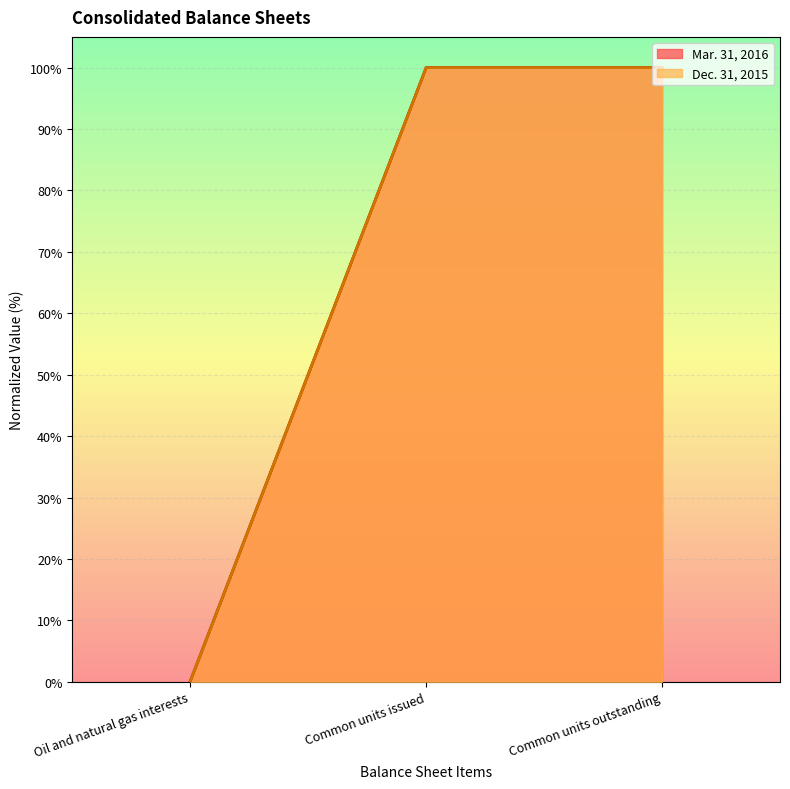

What is the greatest value displayed?

100.0